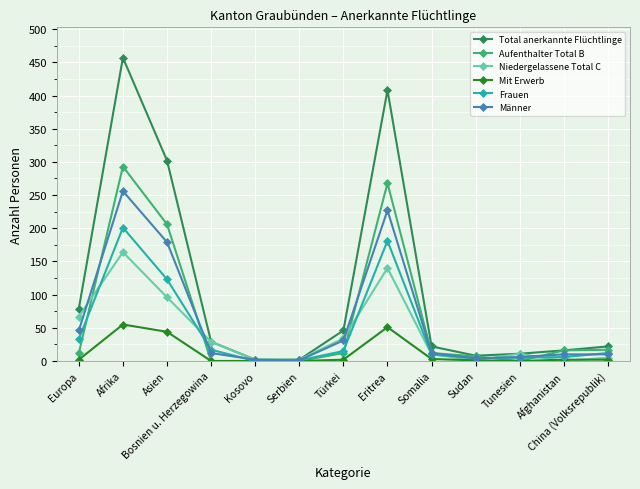

Which series ends up on top after the final intersection of Frauen and Niedergelassene Total C?

Frauen